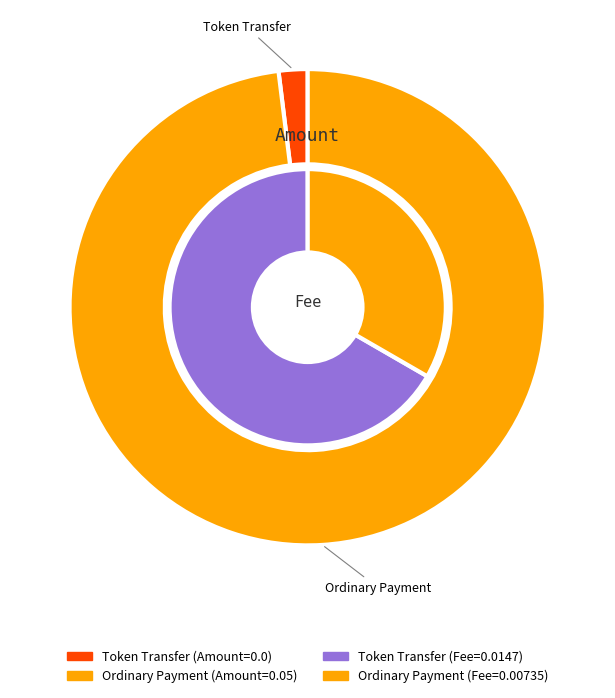

Which series has the widest spread of values?

Amount